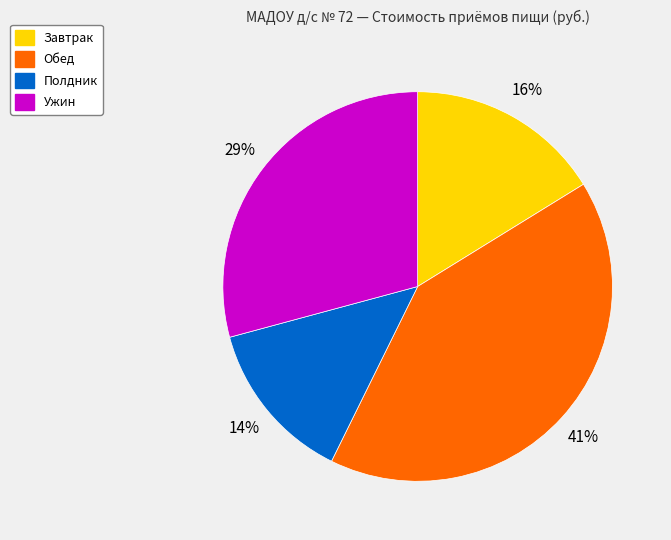

Does Ужин represent more than half of the total?

No